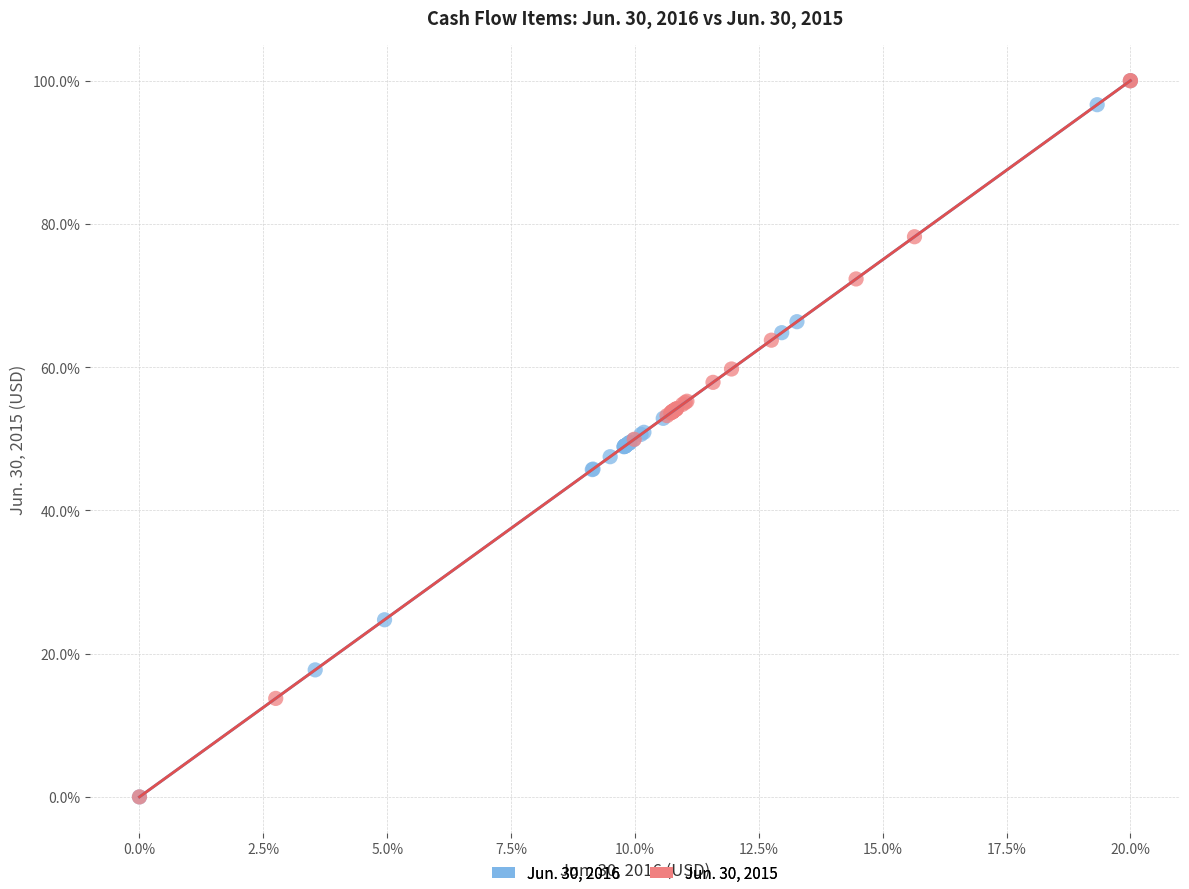

What are all the series names shown in the legend?

Jun. 30, 2016, Jun. 30, 2015